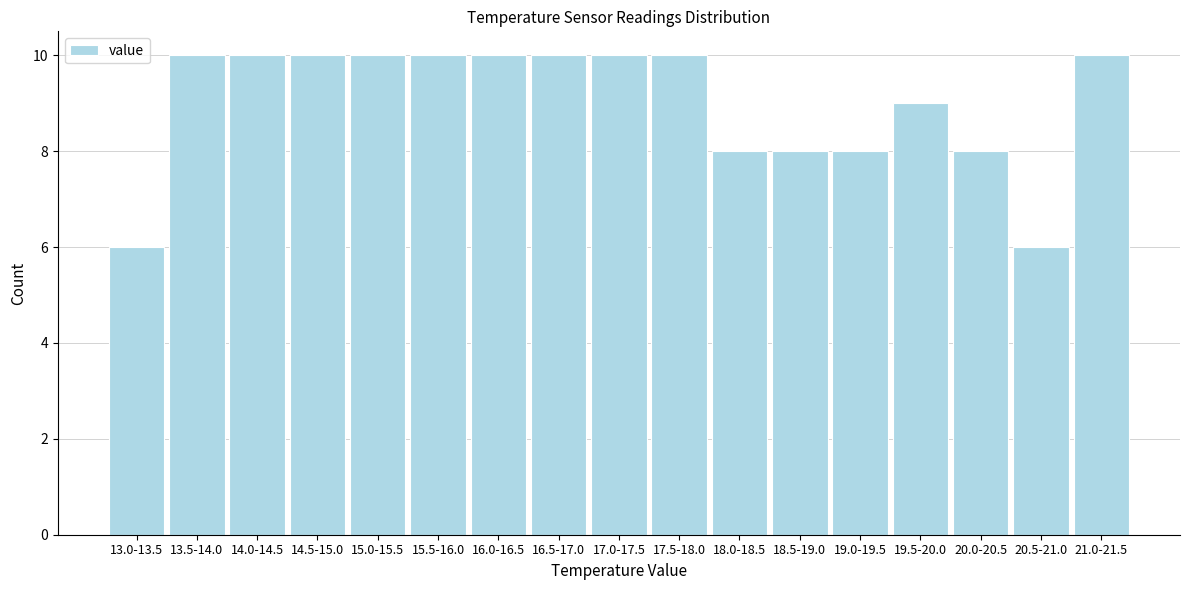

Reading right to left, transcribe all the data shown in this chart.

21.0-21.5=10	20.5-21.0=6	20.0-20.5=8	19.5-20.0=9	19.0-19.5=8	18.5-19.0=8	18.0-18.5=8	17.5-18.0=10	17.0-17.5=10	16.5-17.0=10	16.0-16.5=10	15.5-16.0=10	15.0-15.5=10	14.5-15.0=10	14.0-14.5=10	13.5-14.0=10	13.0-13.5=6